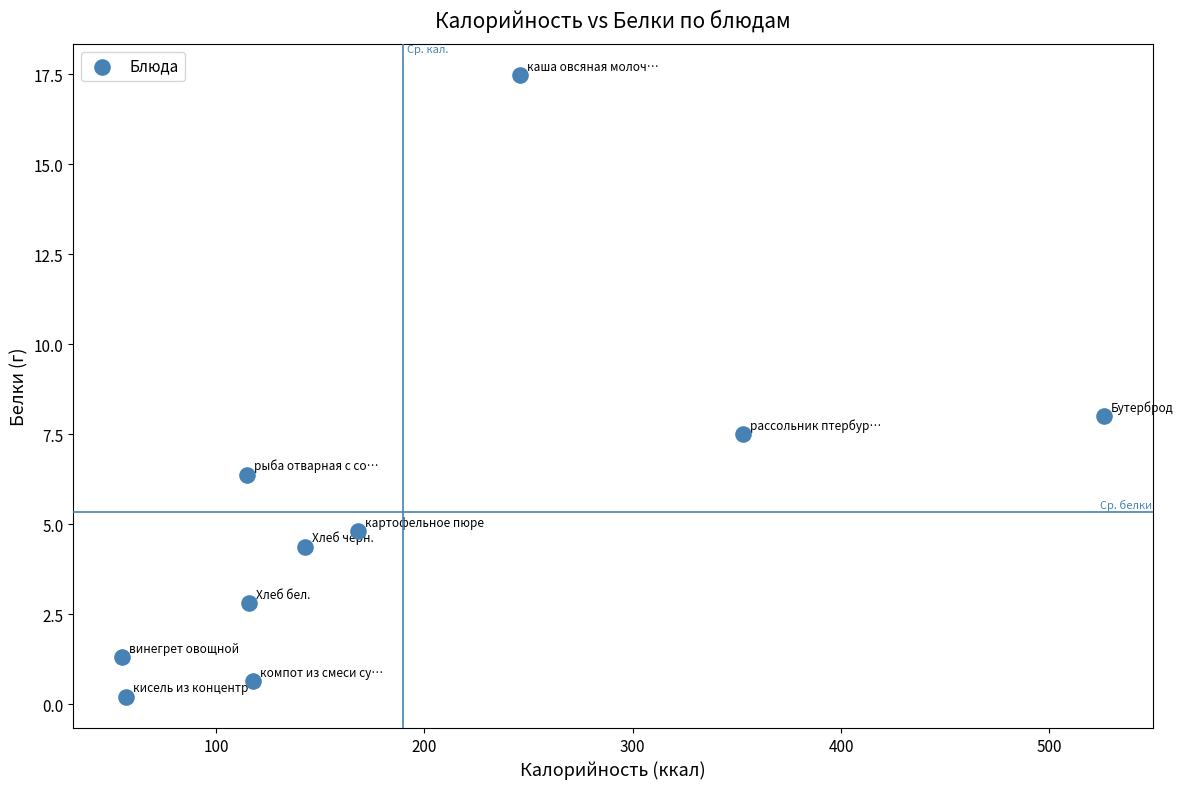

What is the average Y value?

5.3